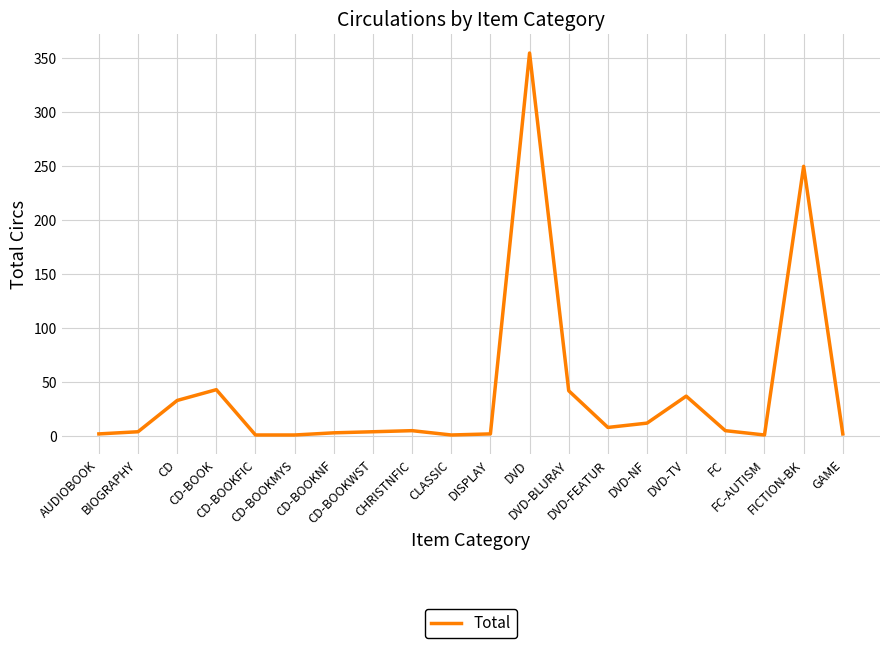

Approximately how many times larger is the value at DVD-TV compared to CD-BOOKMYS?

37.0